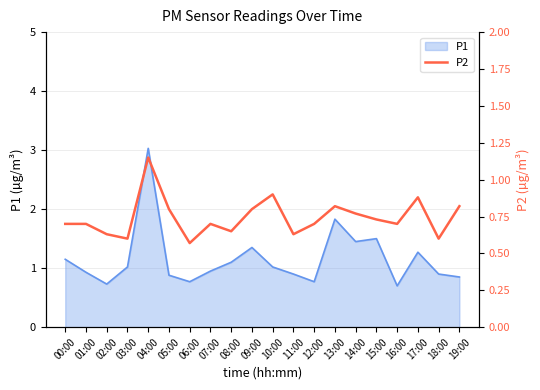

What is the minimum value for P1?

0.7